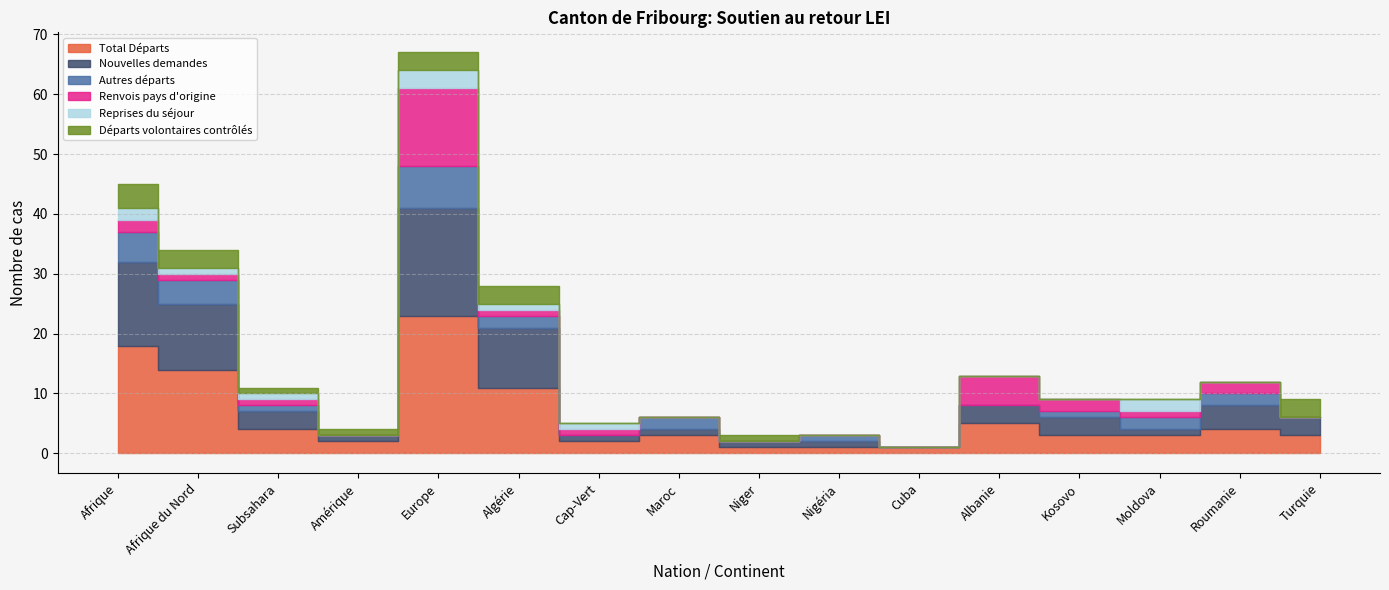

What are all the series names shown in the legend?

Total Départs, Nouvelles demandes, Autres départs, Renvois pays d'origine, Reprises du séjour, Départs volontaires contrôlés